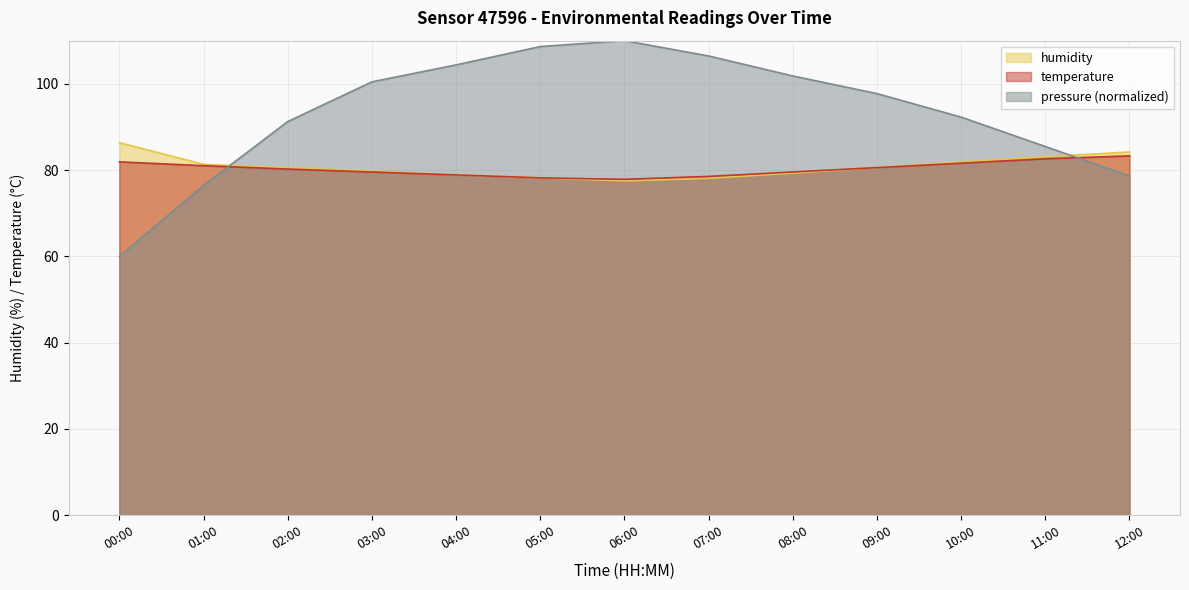

What is the label of the 1st point from the right?

12:00